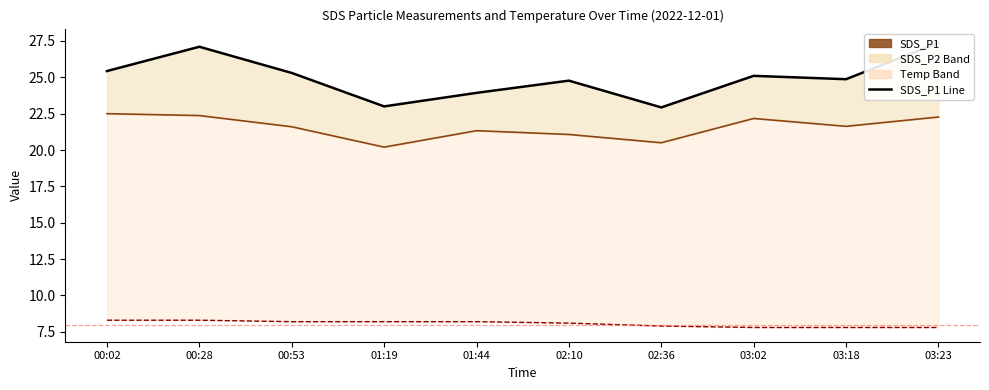

True or false: SDS_P1 and SDS_P2 cross at least once.

False